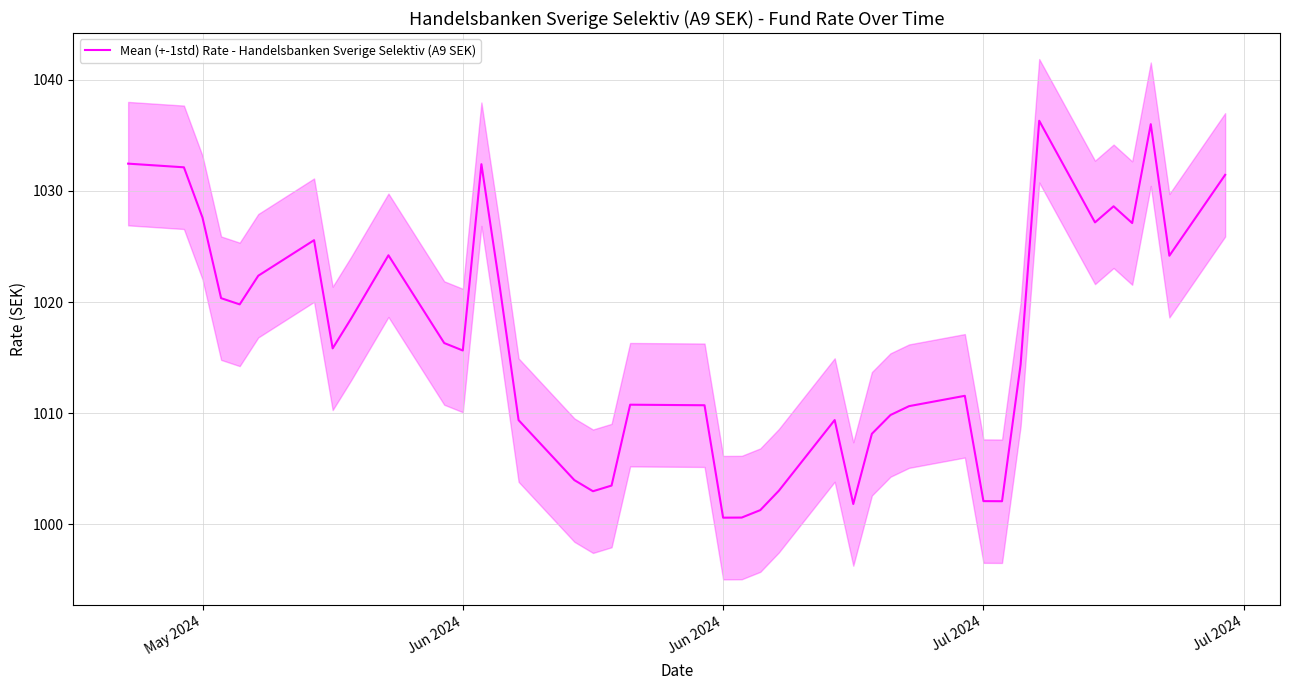

The value at May 2024 is 1471.2. True or false?

False